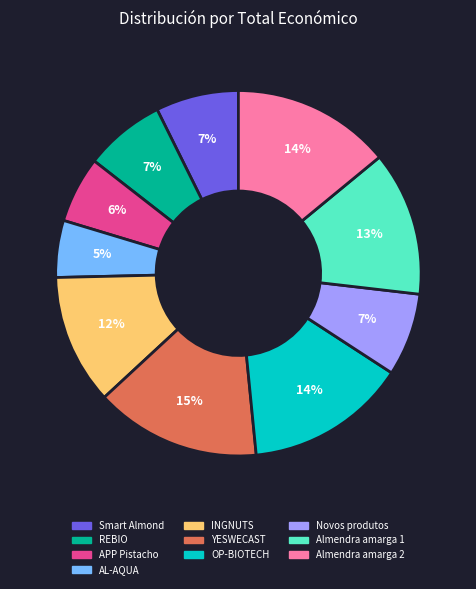

Which slice is the smallest?

AL-AQUA